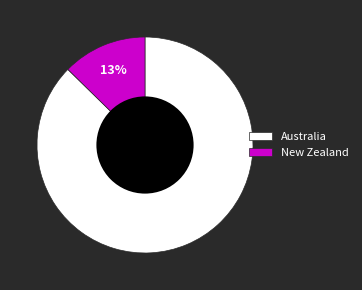

The New Zealand slice represents 20% of the pie. True or false?

False